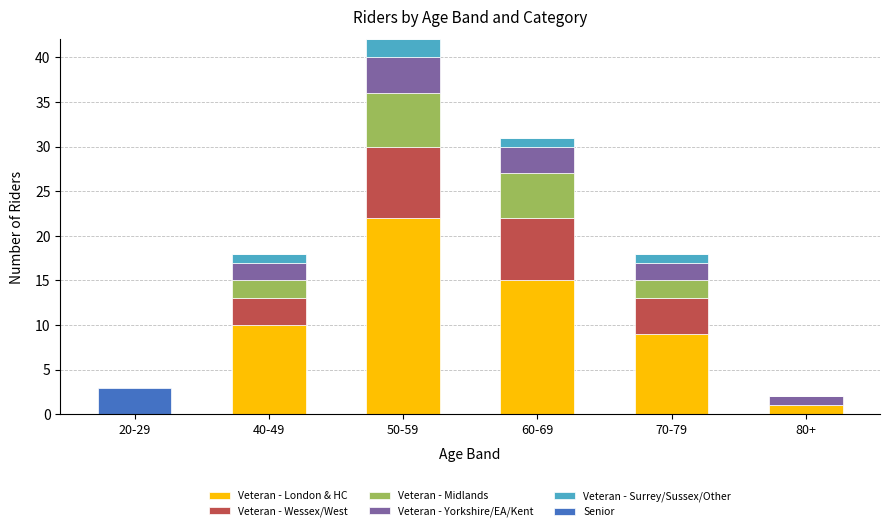

At which label does Veteran - London & HC reach its peak?

50-59